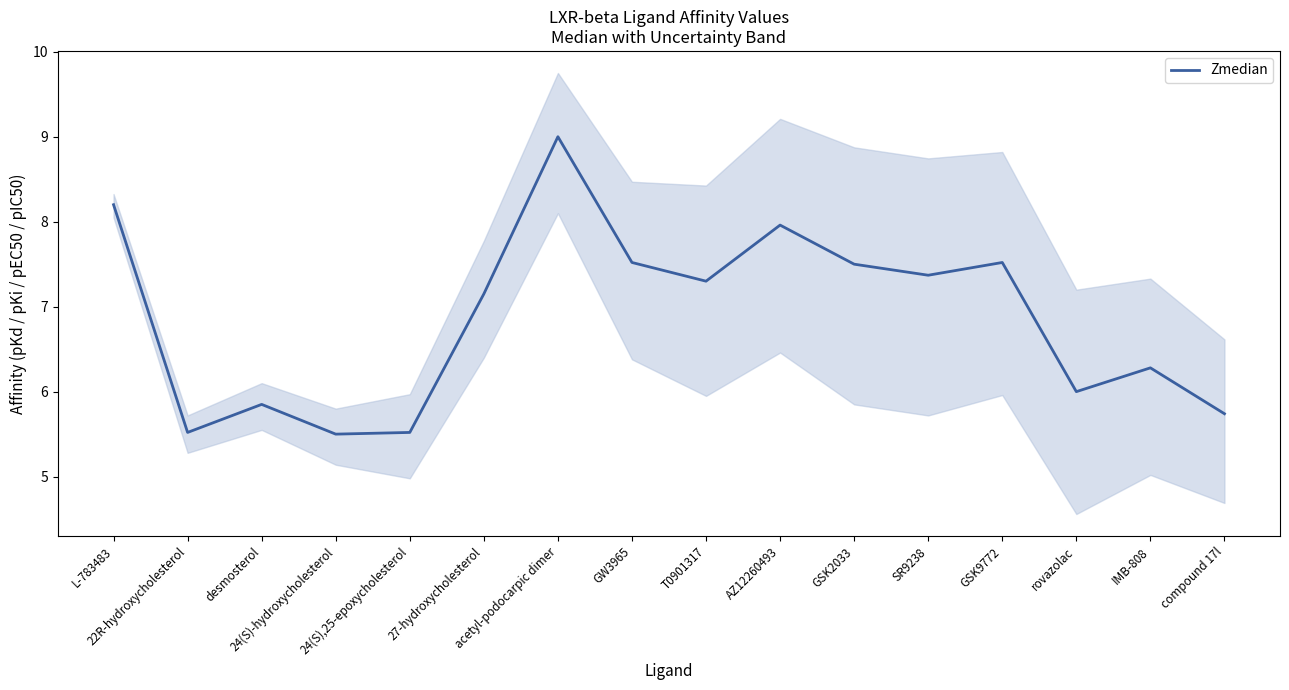

How many distinct data groups are displayed?

1